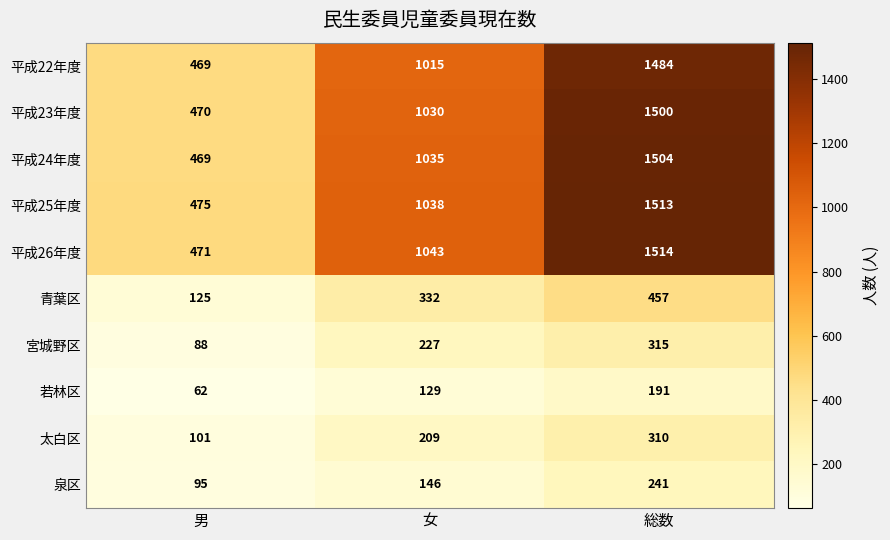

At which label is 平成22年度 closest to 976?

女